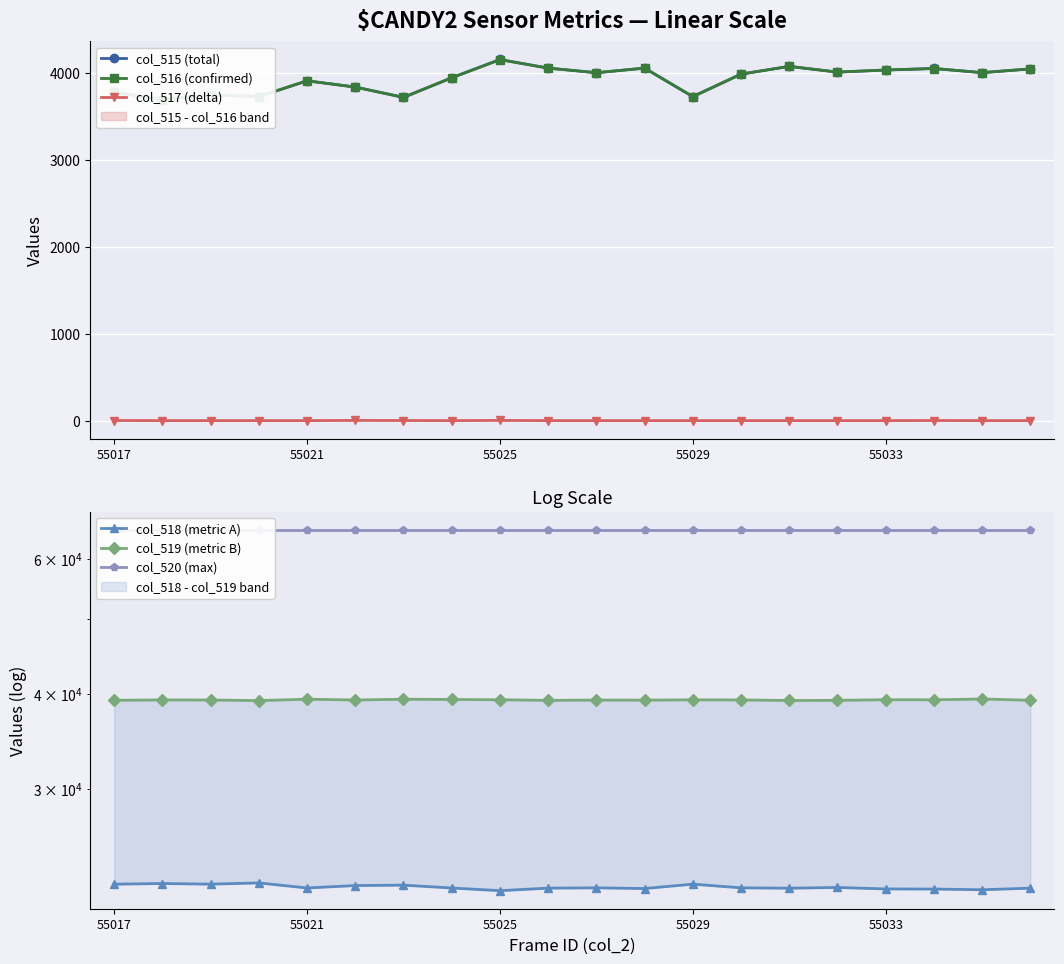

How many col_517 (delta) values are between 0 and 1?

18